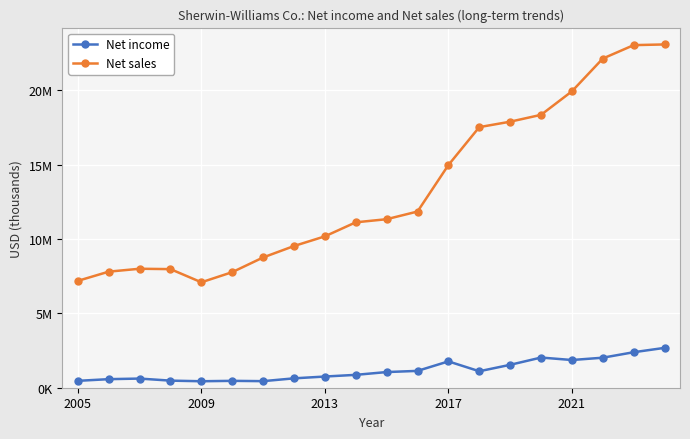

True or false: Net sales and Net income cross at least once.

False